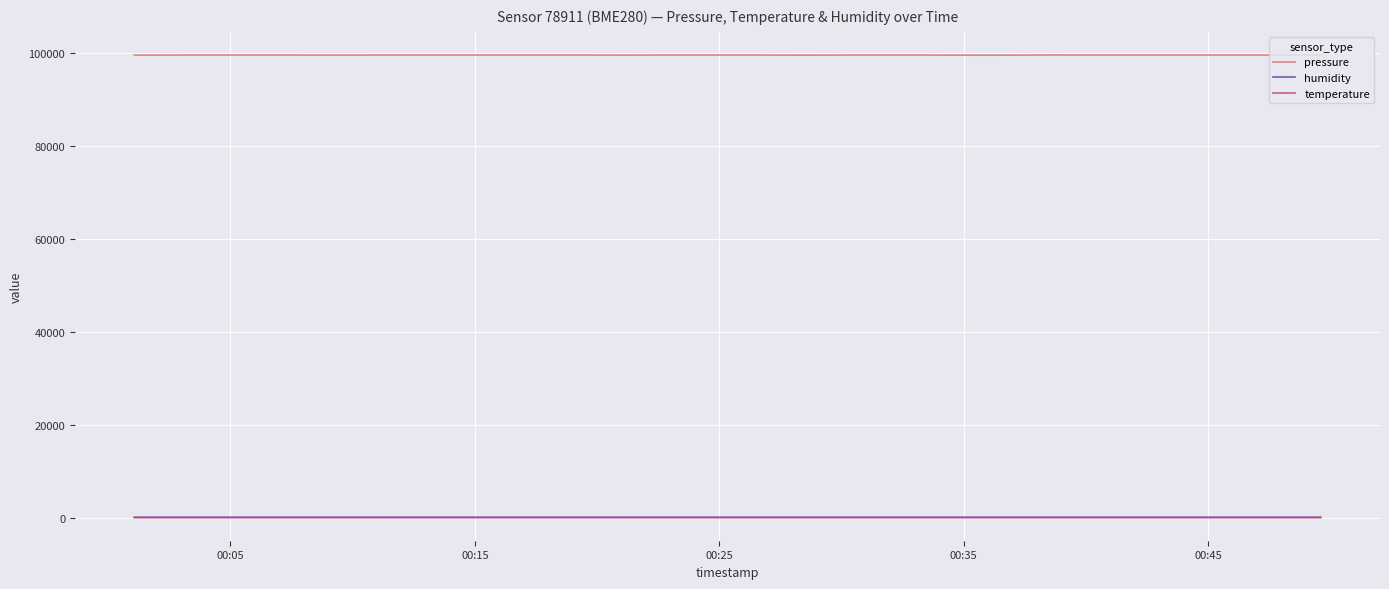

Which series has the largest range (max minus min)?

pressure